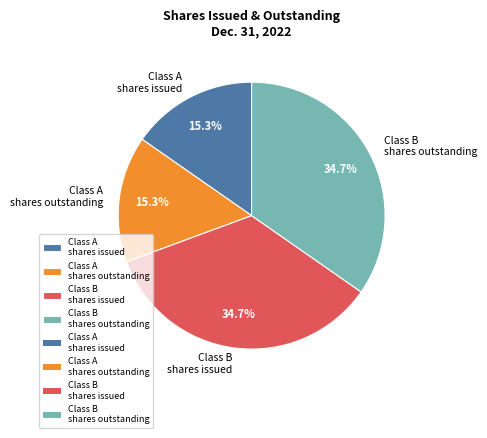

Does Class A shares issued represent more than half of the total?

No